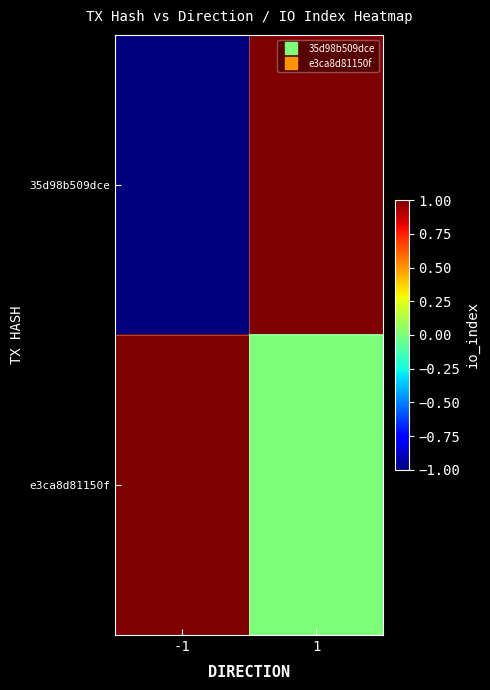

What is the greatest value displayed?

1